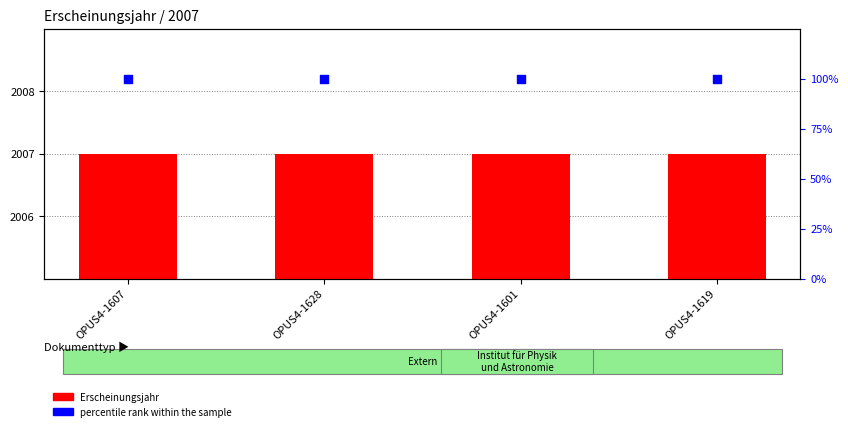

What are all the series names shown in the legend?

Erscheinungsjahr, percentile rank within the sample